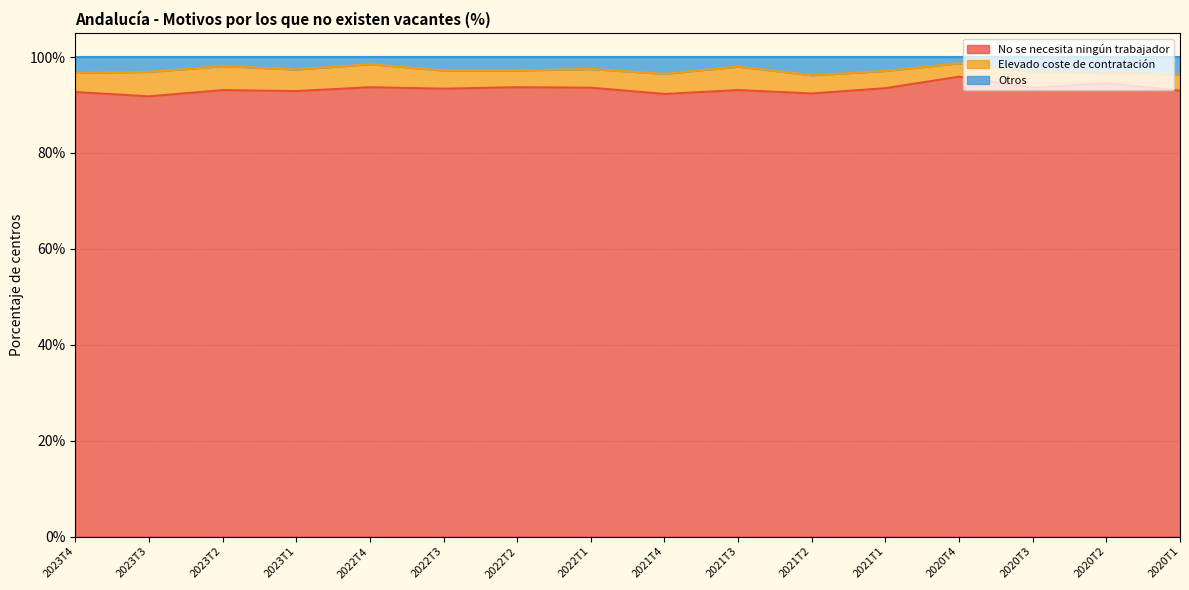

The No se necesita ningún trabajador series shows 93.6 at 2020T3. True or false?

True